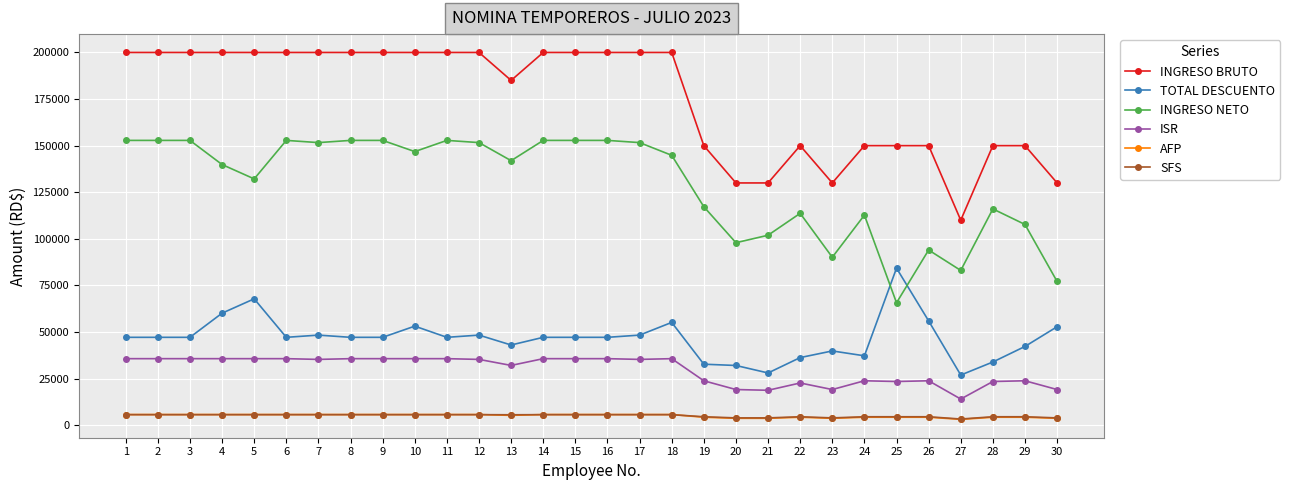

The value of SFS at 14 is 5685.4. True or false?

True